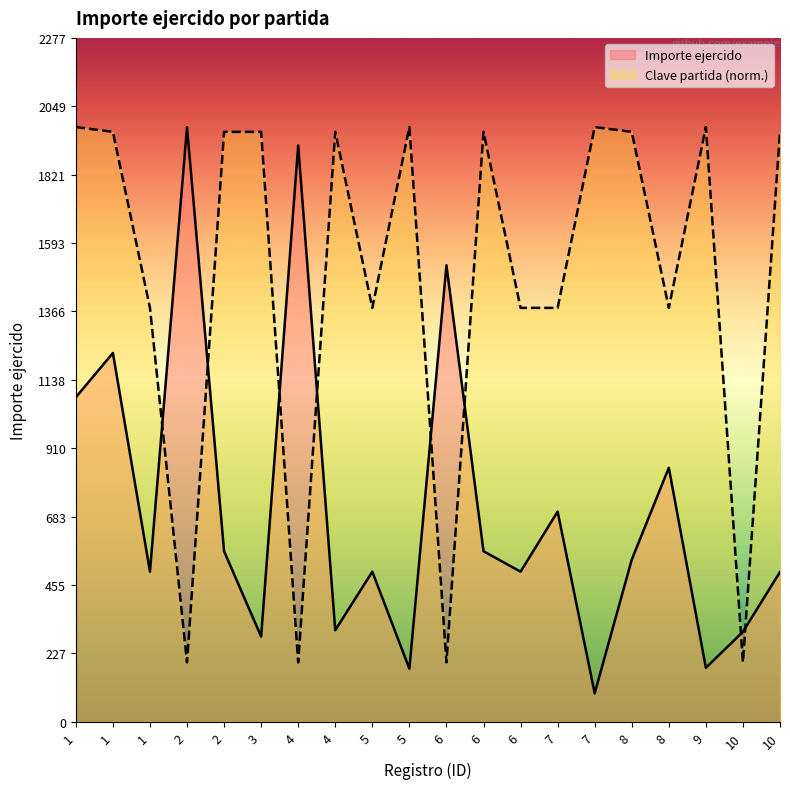

Does the chart have visible grid lines?

No